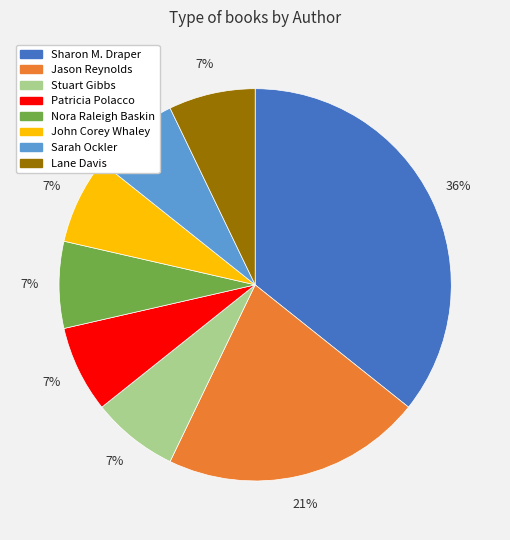

Combined, do Nora Raleigh Baskin and Patricia Polacco account for over 50%?

No